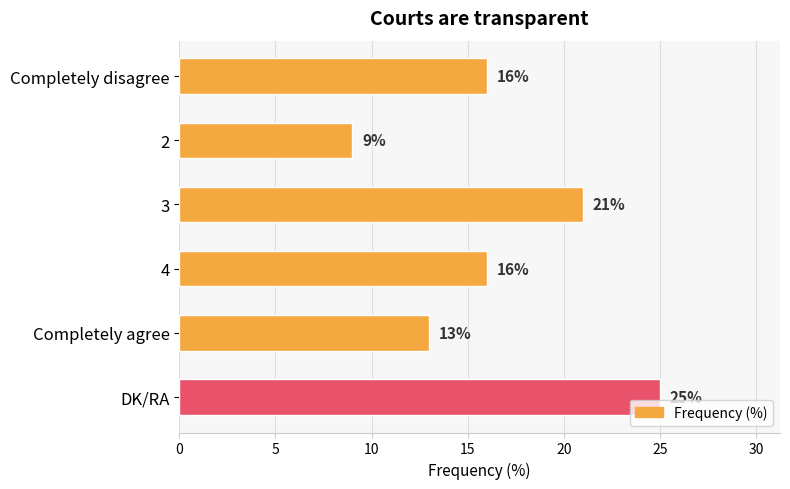

Count the values in the range 13 to 21.

4